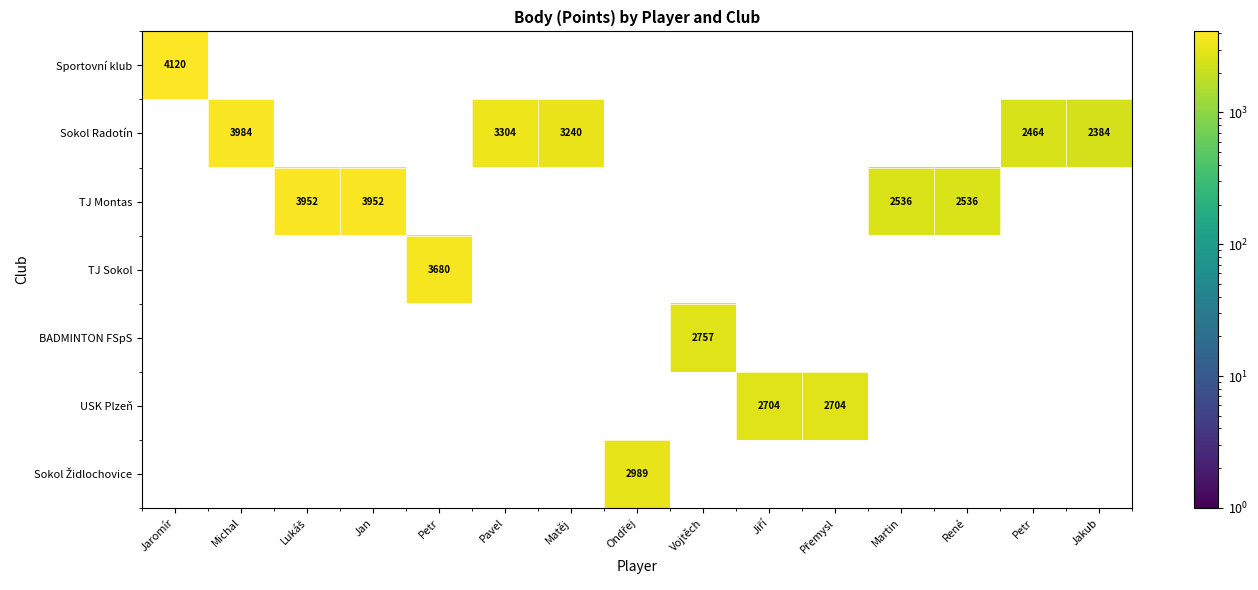

Where is Sportovní klub nearest to the value 4120?

Jaromír